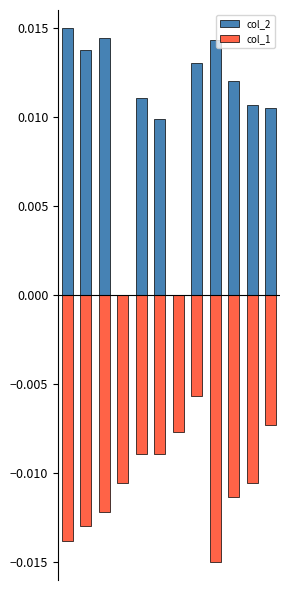

Reading left to right, list all the values displayed in this chart.

col_2: 0=0.0	1=0.0	2=0.0	3=0.0	4=0.0	5=0.0	6=0.0	7=0.0	8=0.0	9=0.0	10=0.0	11=0.0
col_1: 0=-0.0	1=-0.0	2=-0.0	3=-0.0	4=-0.0	5=-0.0	6=-0.0	7=-0.0	8=-0.0	9=-0.0	10=-0.0	11=-0.0